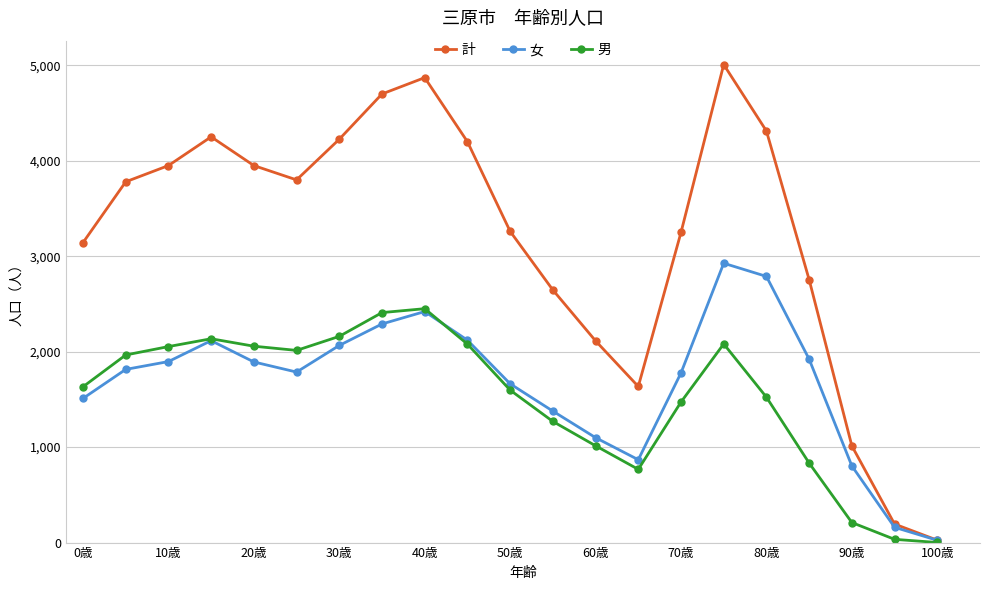

What is the value of the 男 point at the 4th from the left?

2135